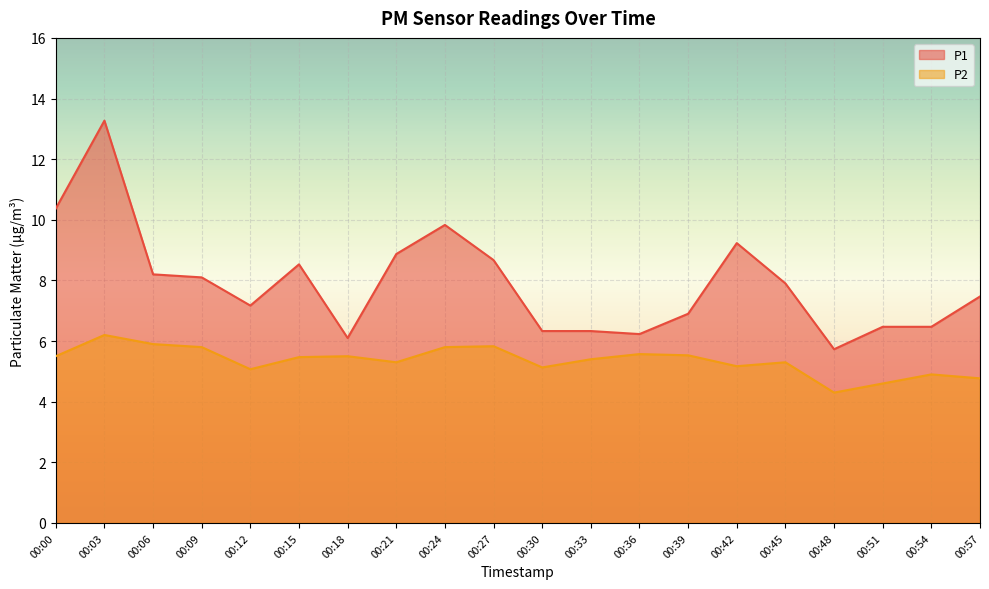

What is the difference between the highest and lowest values at 00:48?

1.4